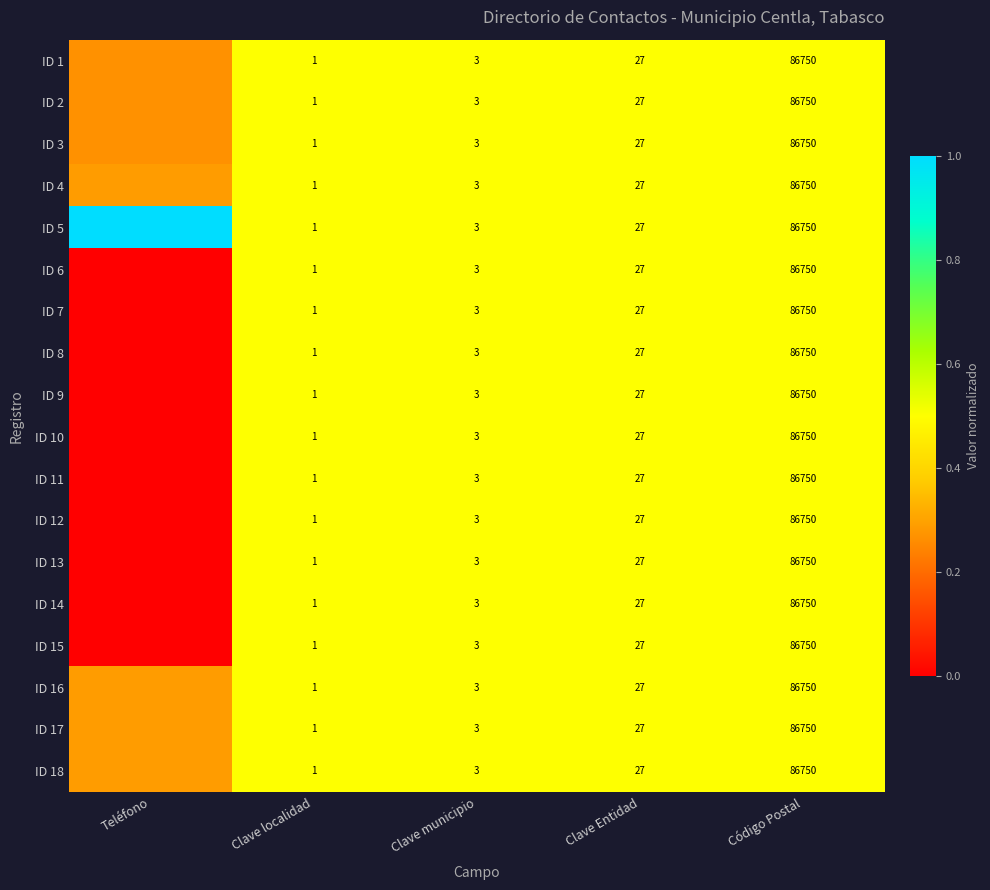

Between Código Postal and Clave localidad, which is larger?

Código Postal